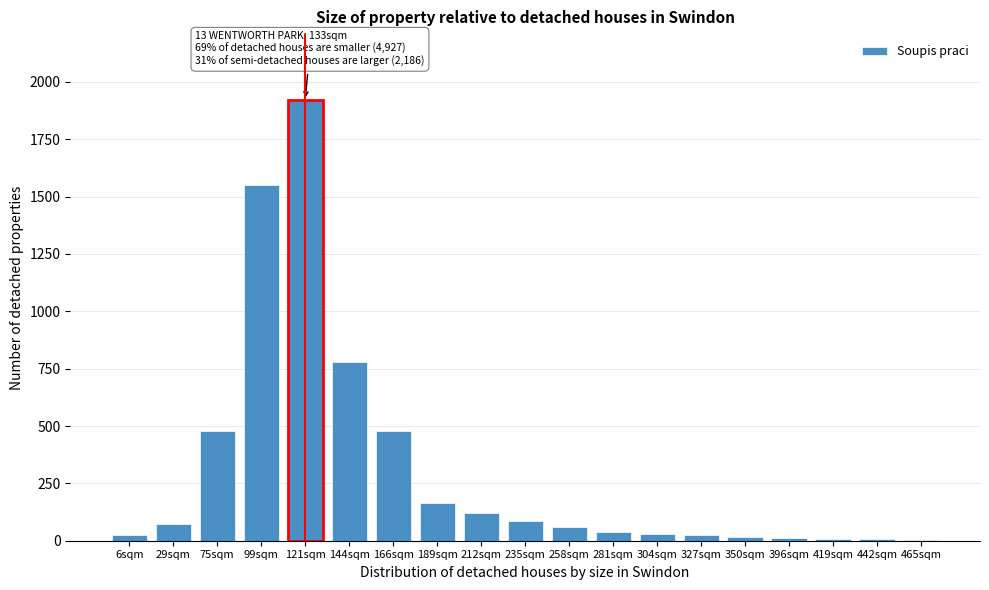

What is the change in value from 75sqm to 212sqm?

-360